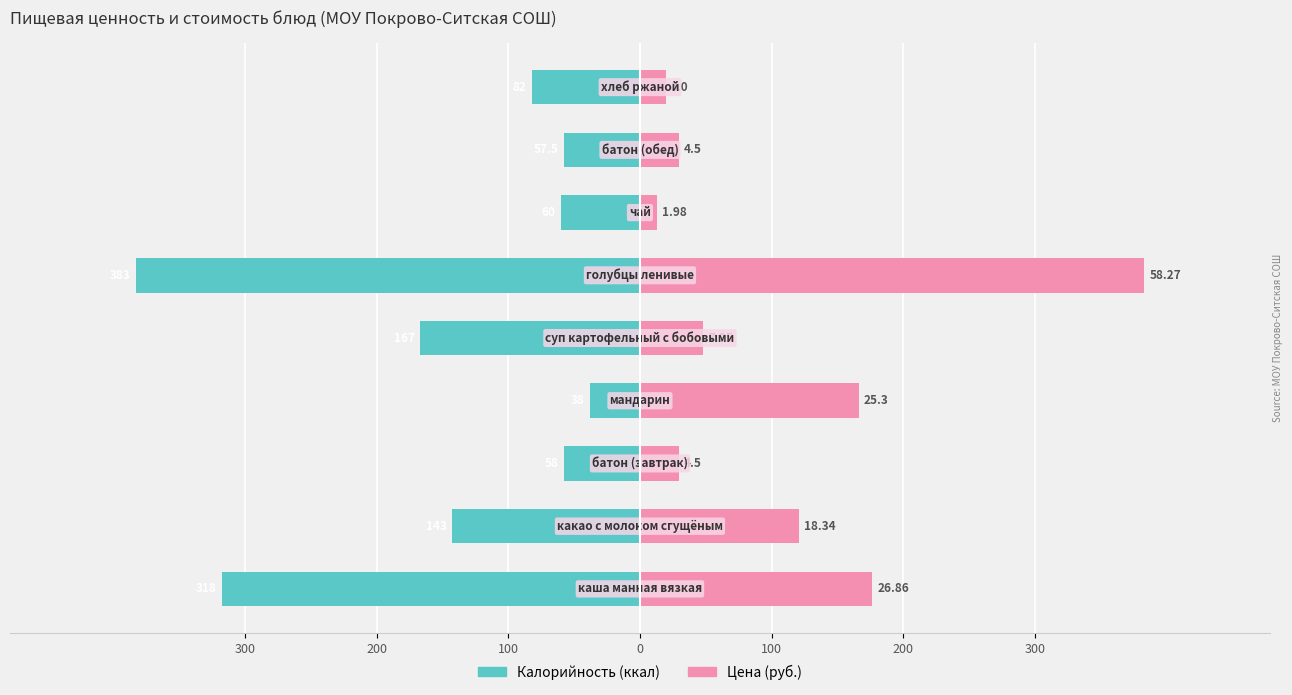

How many values in the Калорийность series are below -82?

4